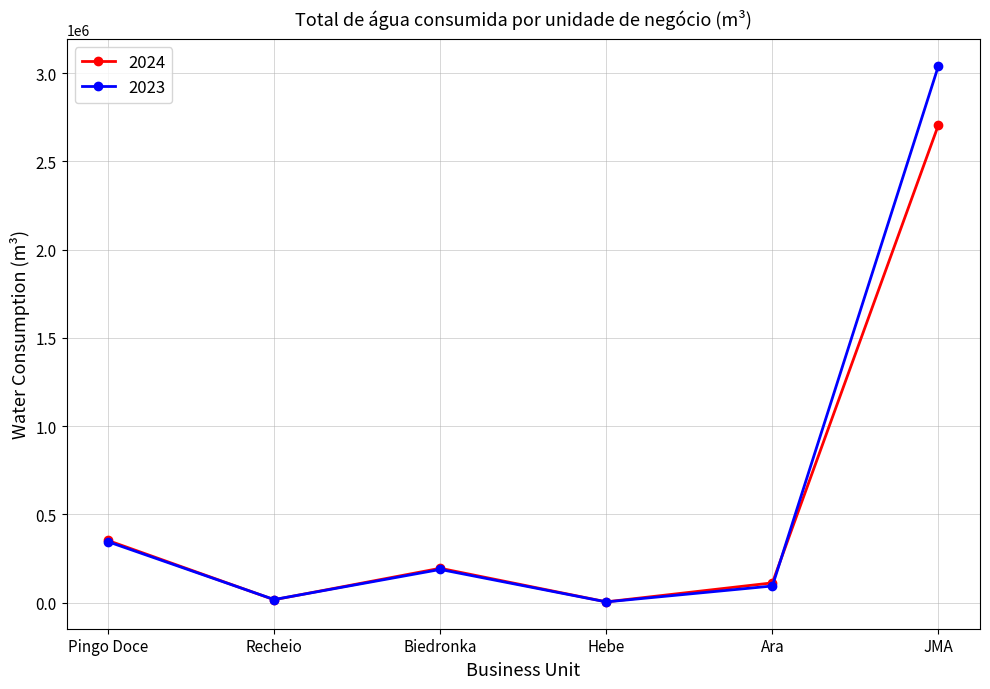

After their last crossing, which series has the higher values: 2023 or 2024?

2023